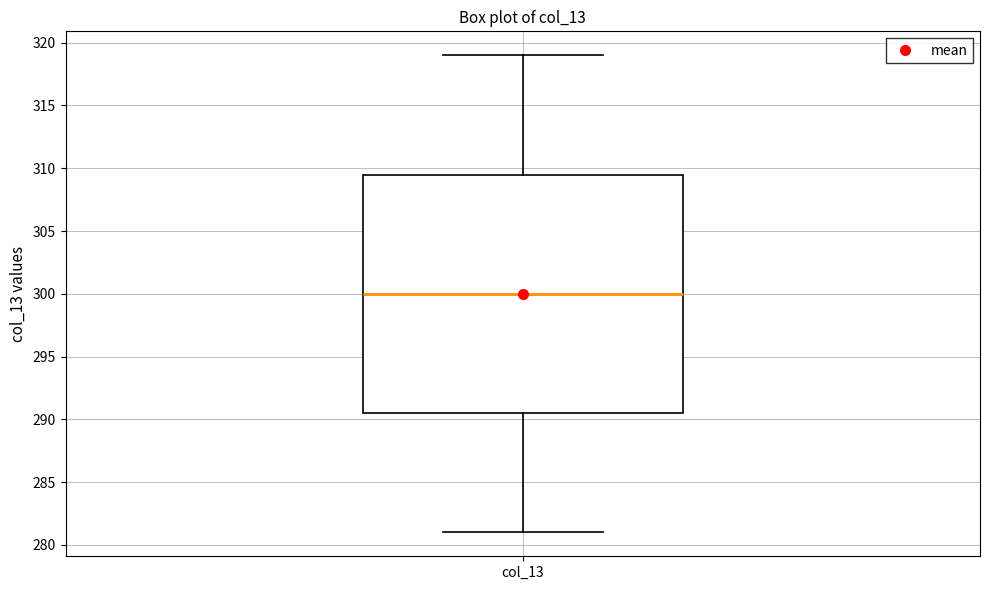

Read this box plot against the y-axis: the position of the median line, the range covered by the box, and the ends of both whiskers. The values are not printed on the chart, so give them approximately, as read against the axis.

median 300.0, box 290.5 to 309.5, whiskers 281.0 to 319.0